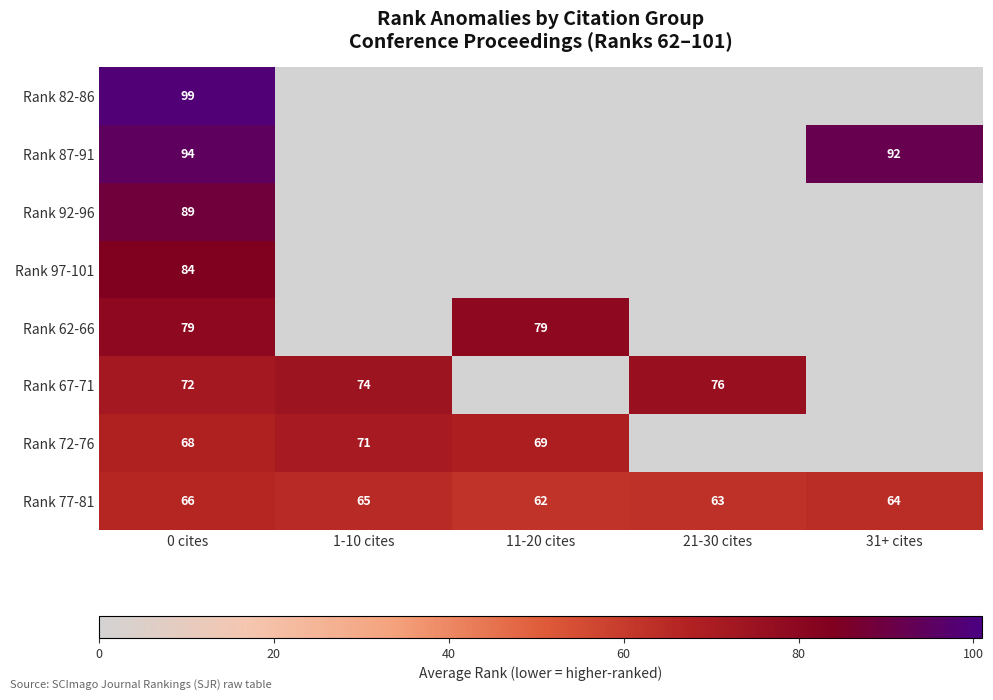

What is the difference between the maximum and second lowest values in the Rank 77-81 series?

3